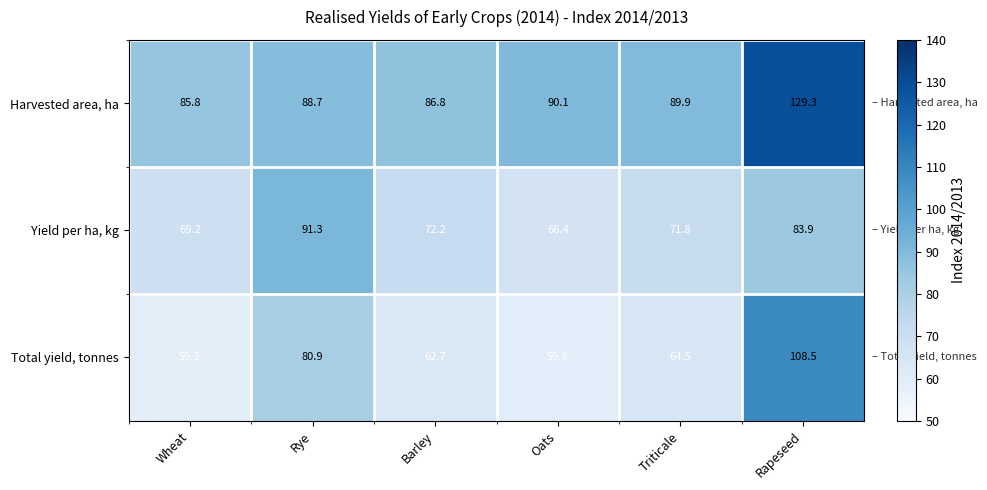

What value does the Total yield, tonnes series have at Triticale?

64.5